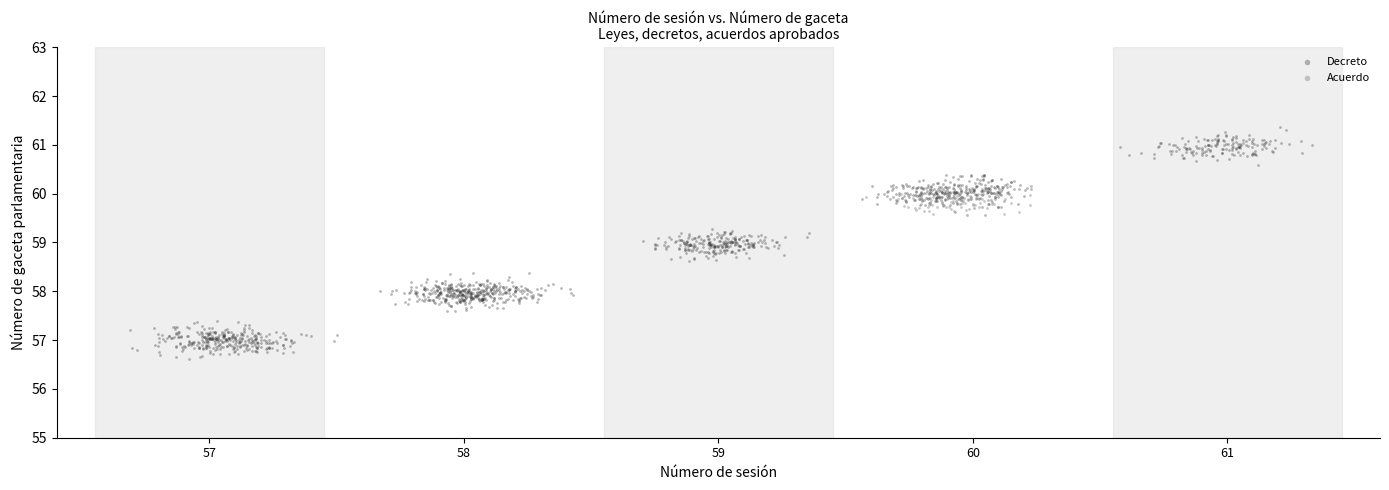

Which series contains the highest Y value?

Decreto